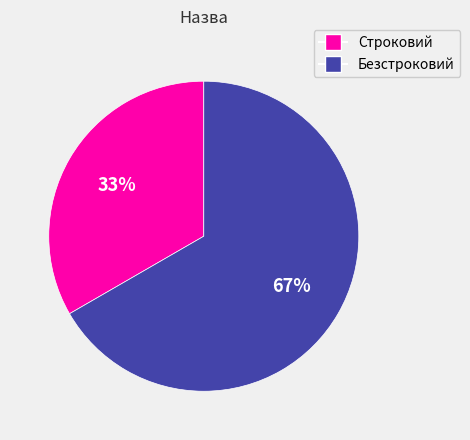

Which slice represents more than half of the pie?

Безстроковий